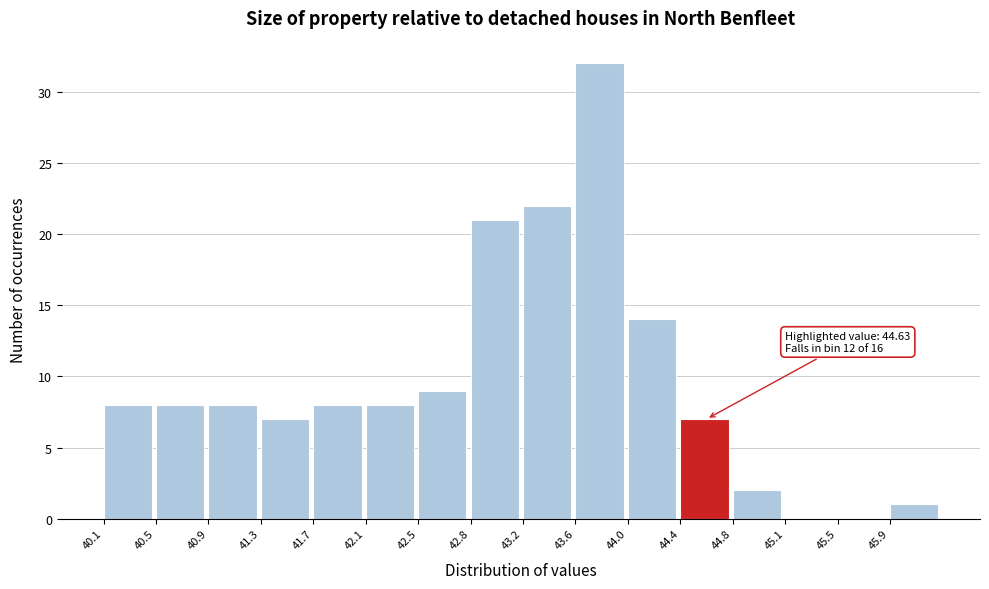

Over which range of the x-axis is the bar tallest?

43.60 to 44.00